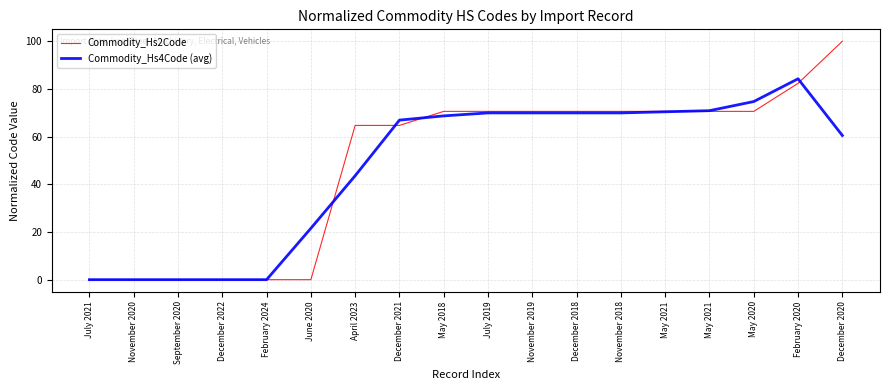

Rank the series by their average value, from highest to lowest.

Commodity_Hs2Code, Commodity_Hs4Code (avg)